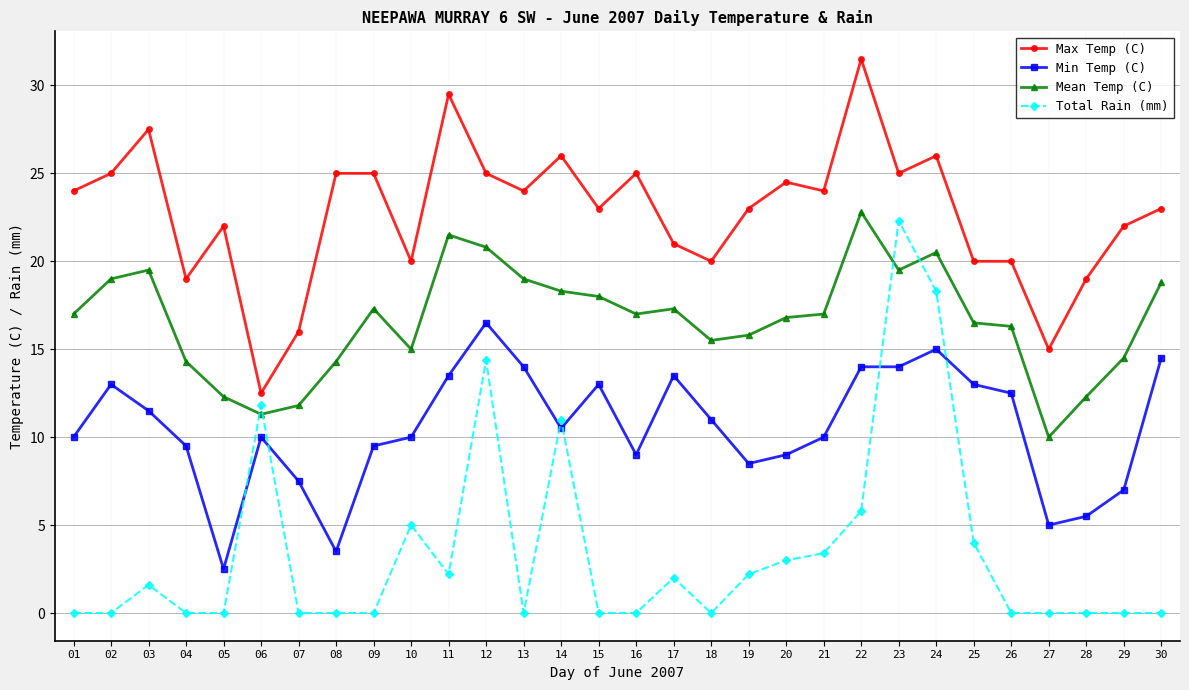

How many lines are shown in the chart?

4